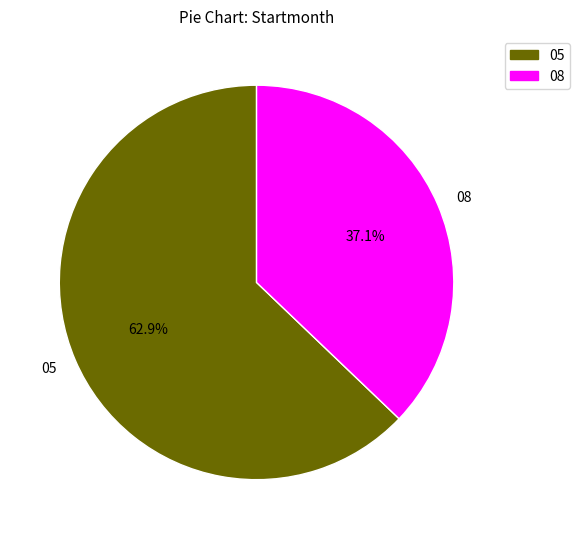

Do 05 and 08 together represent more than half of the pie?

Yes